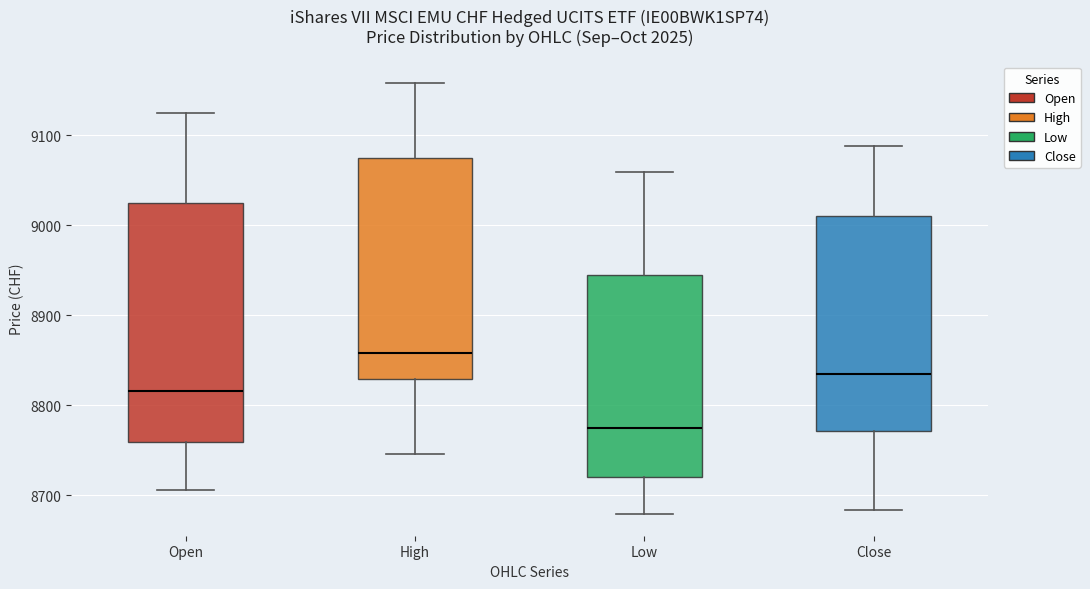

Which box is the tallest, from its lower edge to its upper edge?

Open